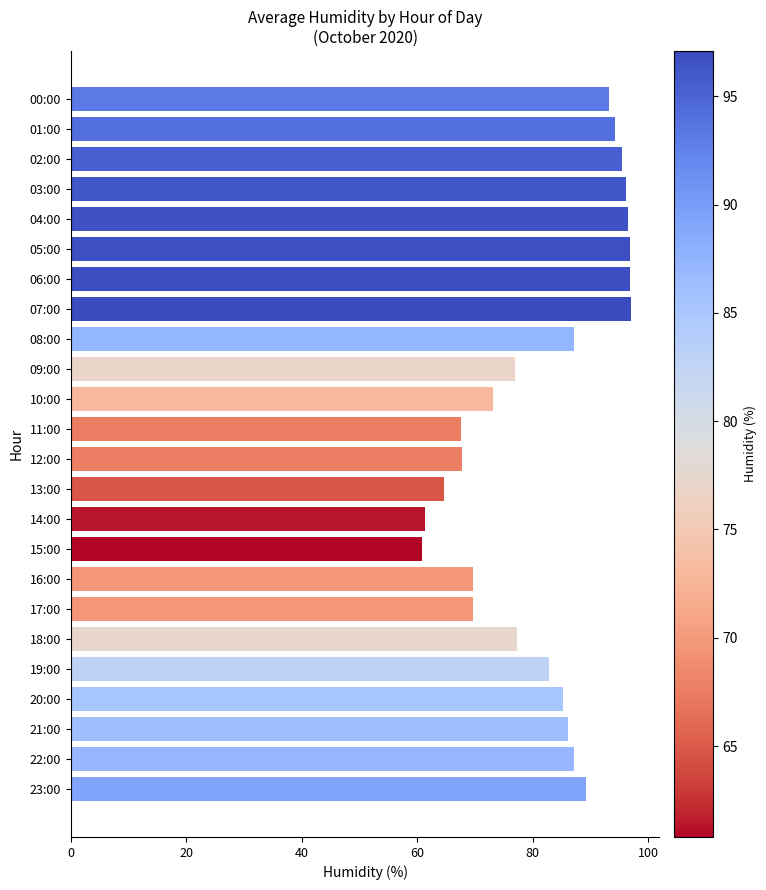

Which has a higher value, 12:00 or 22:00?

22:00